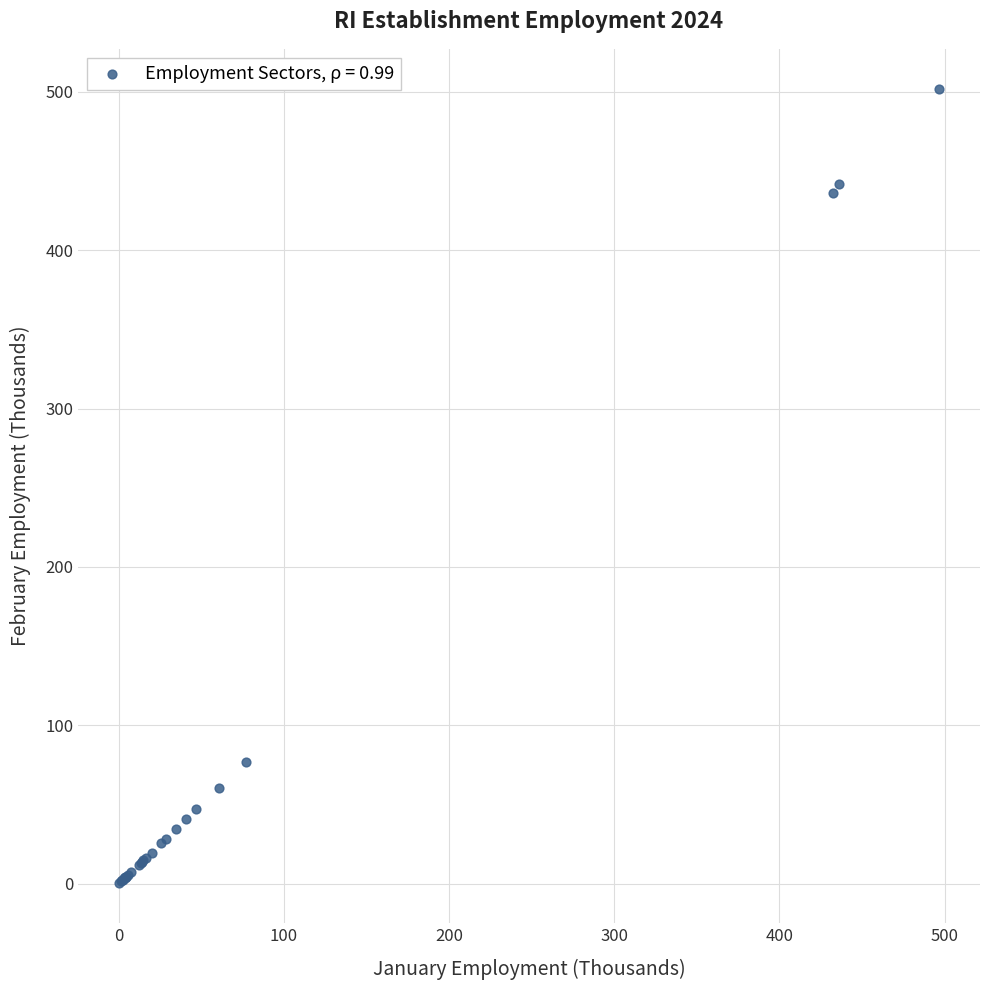

What Y value in the scatter plot is closest to 251?

77.0